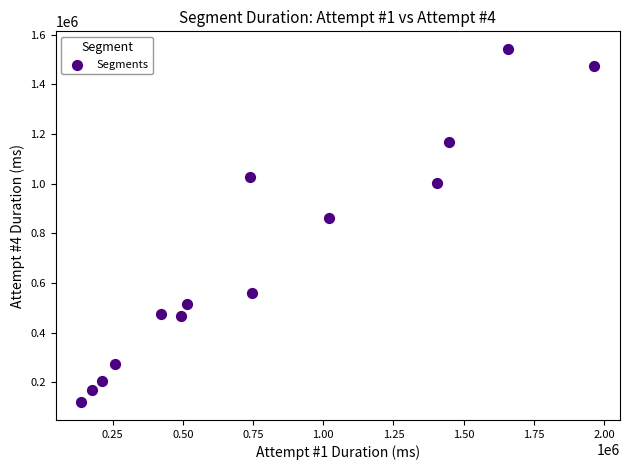

What Y value in the scatter plot is closest to 831299?

862392